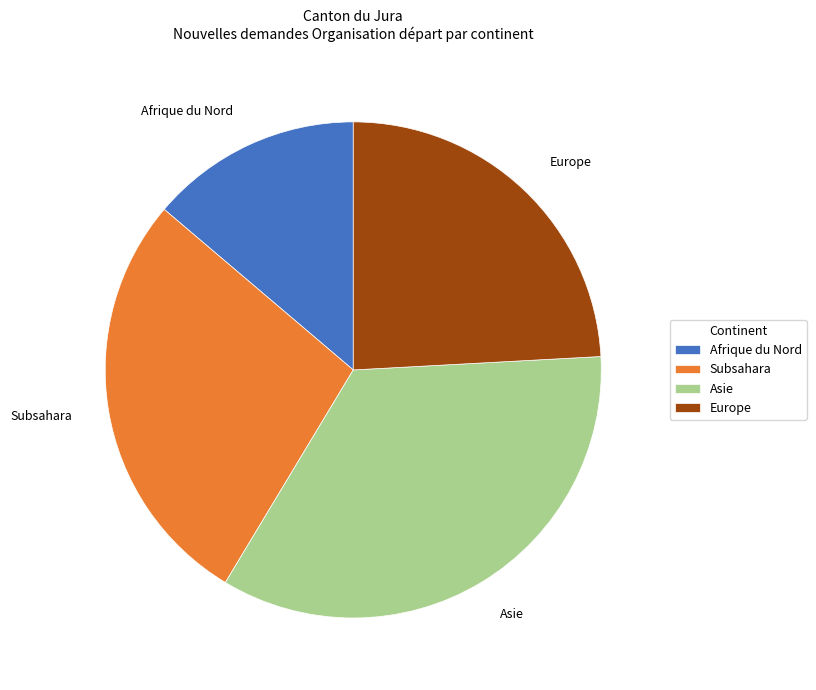

Rank the categories by value from lowest to highest.

Afrique du Nord, Europe, Subsahara, Asie